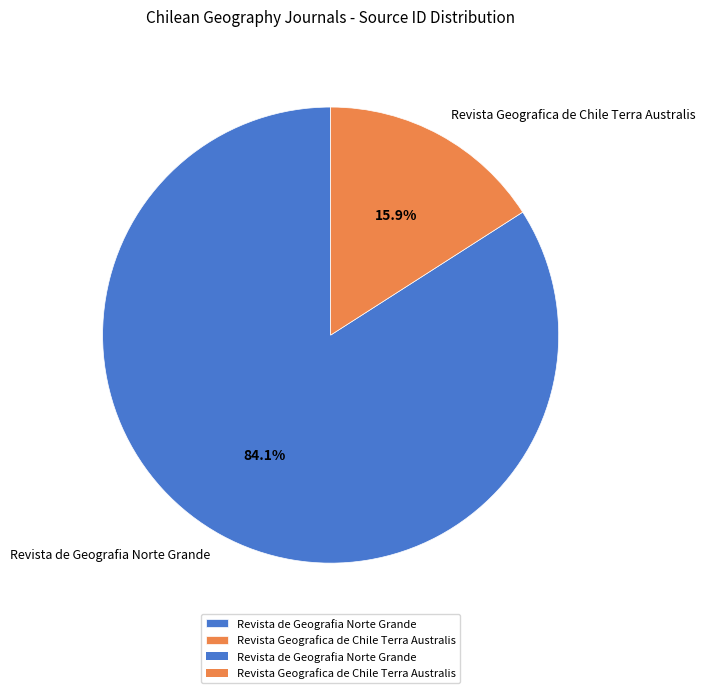

Is it true that Revista Geografica de Chile Terra Australis is 16% of the pie?

True